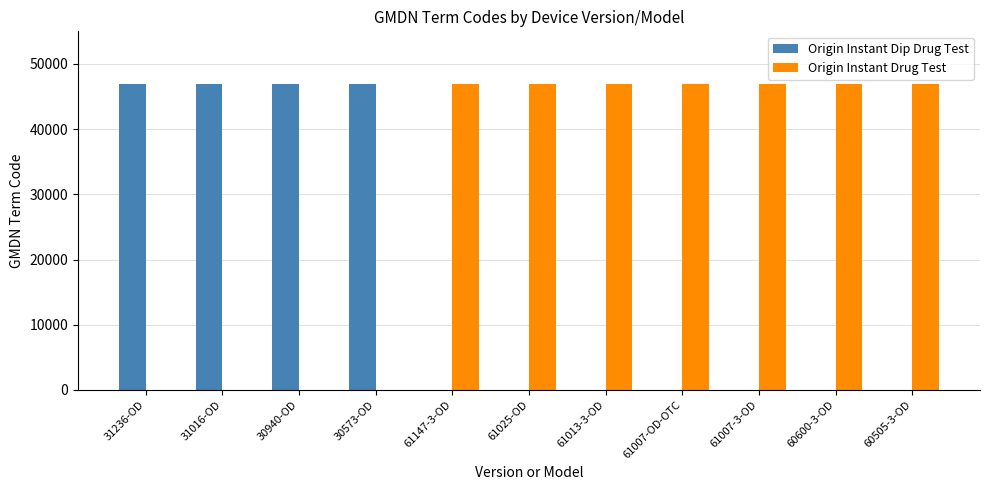

Is the value of Origin Instant Drug Test at 61007-OD-OTC greater than the value of Origin Instant Dip Drug Test at 61147-3-OD?

Yes